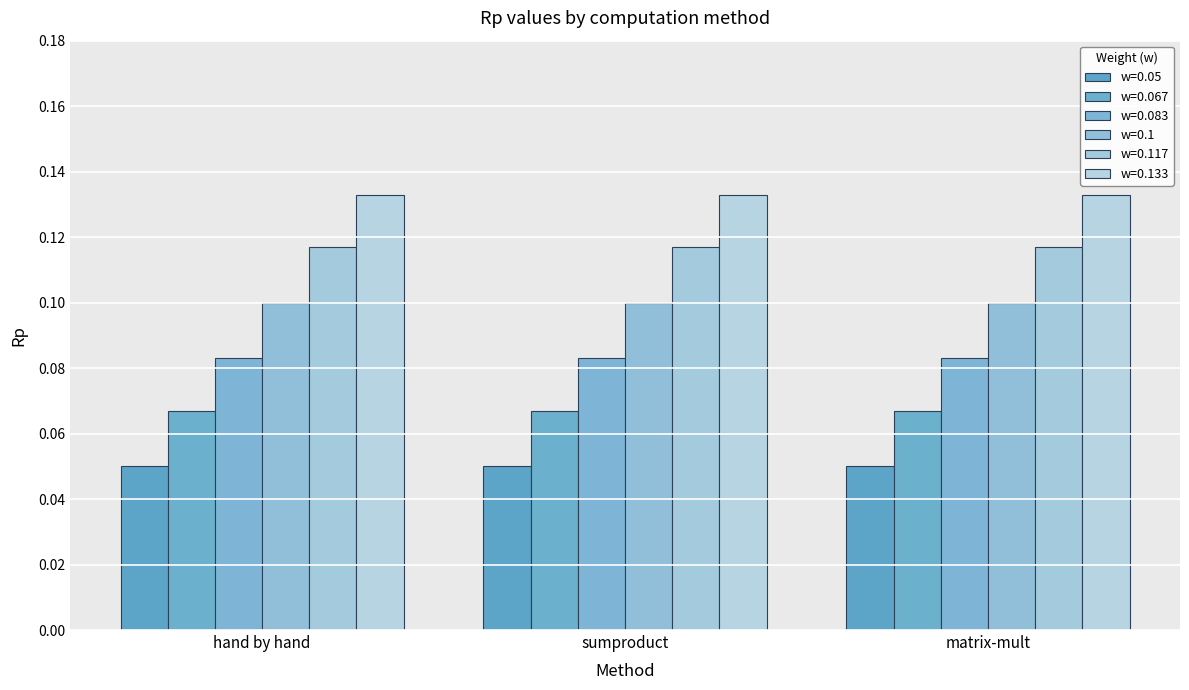

Which series has the largest range (max minus min)?

w=0.05